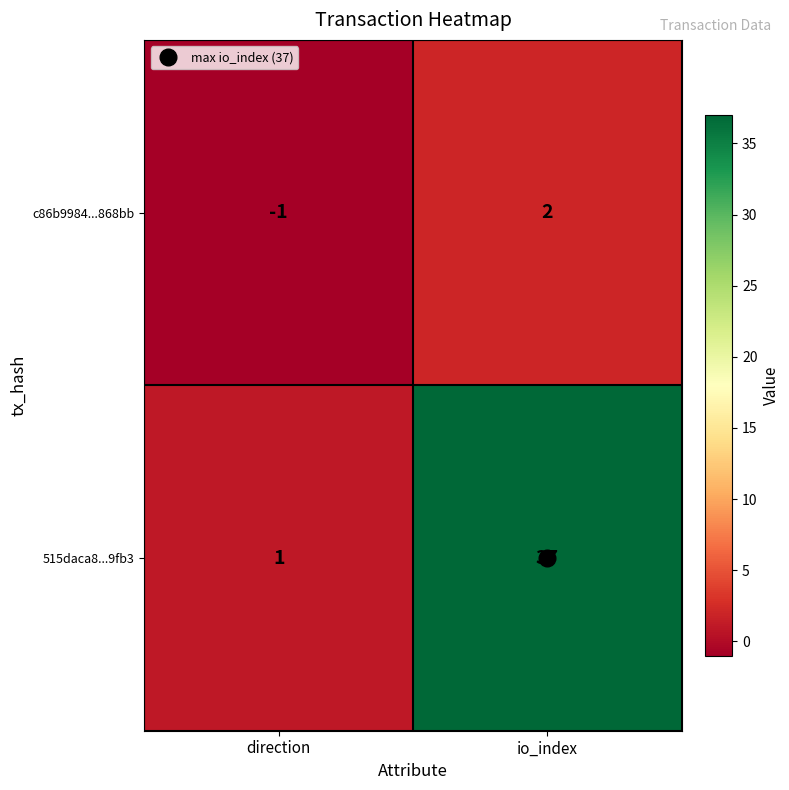

Rank the series by their maximum value, from highest to lowest.

515daca8...9fb3, c86b9984...868bb